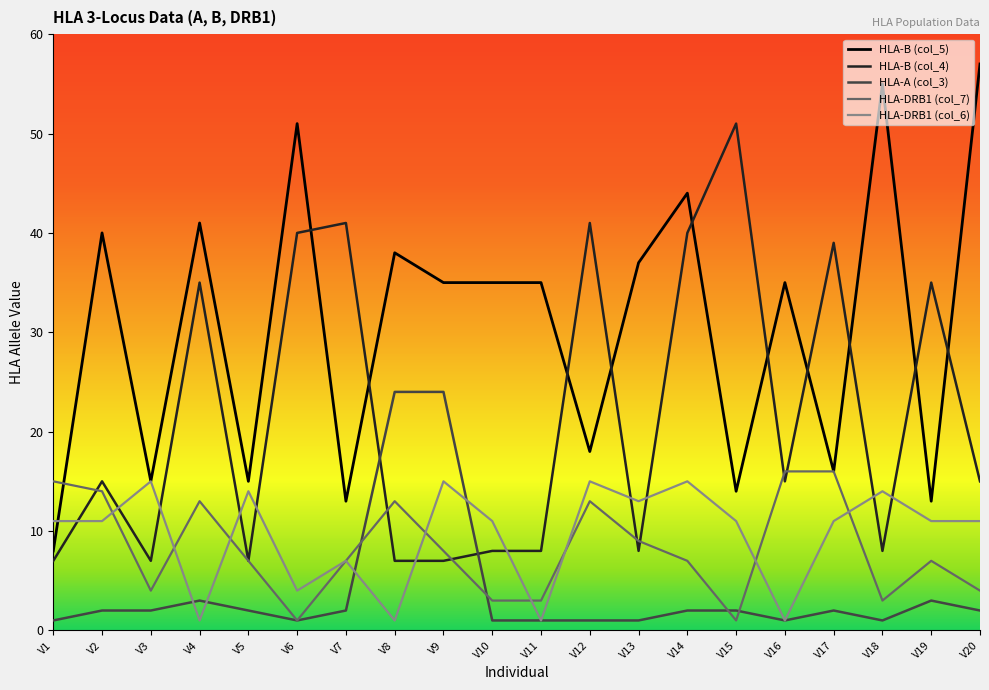

The value of HLA-DRB1 (col_6) at V5 is 4. True or false?

False